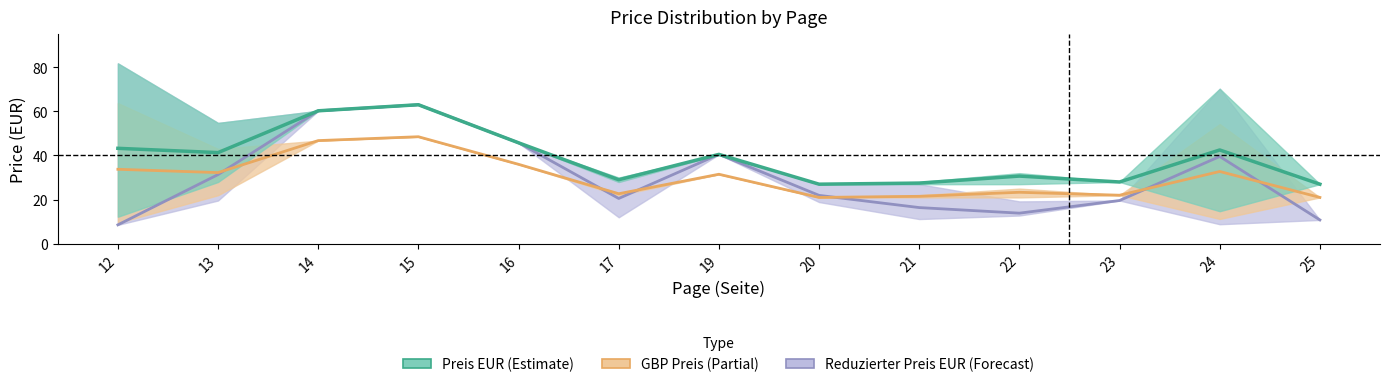

True or false: GBP Preis has more than 0 interior local peaks.

True